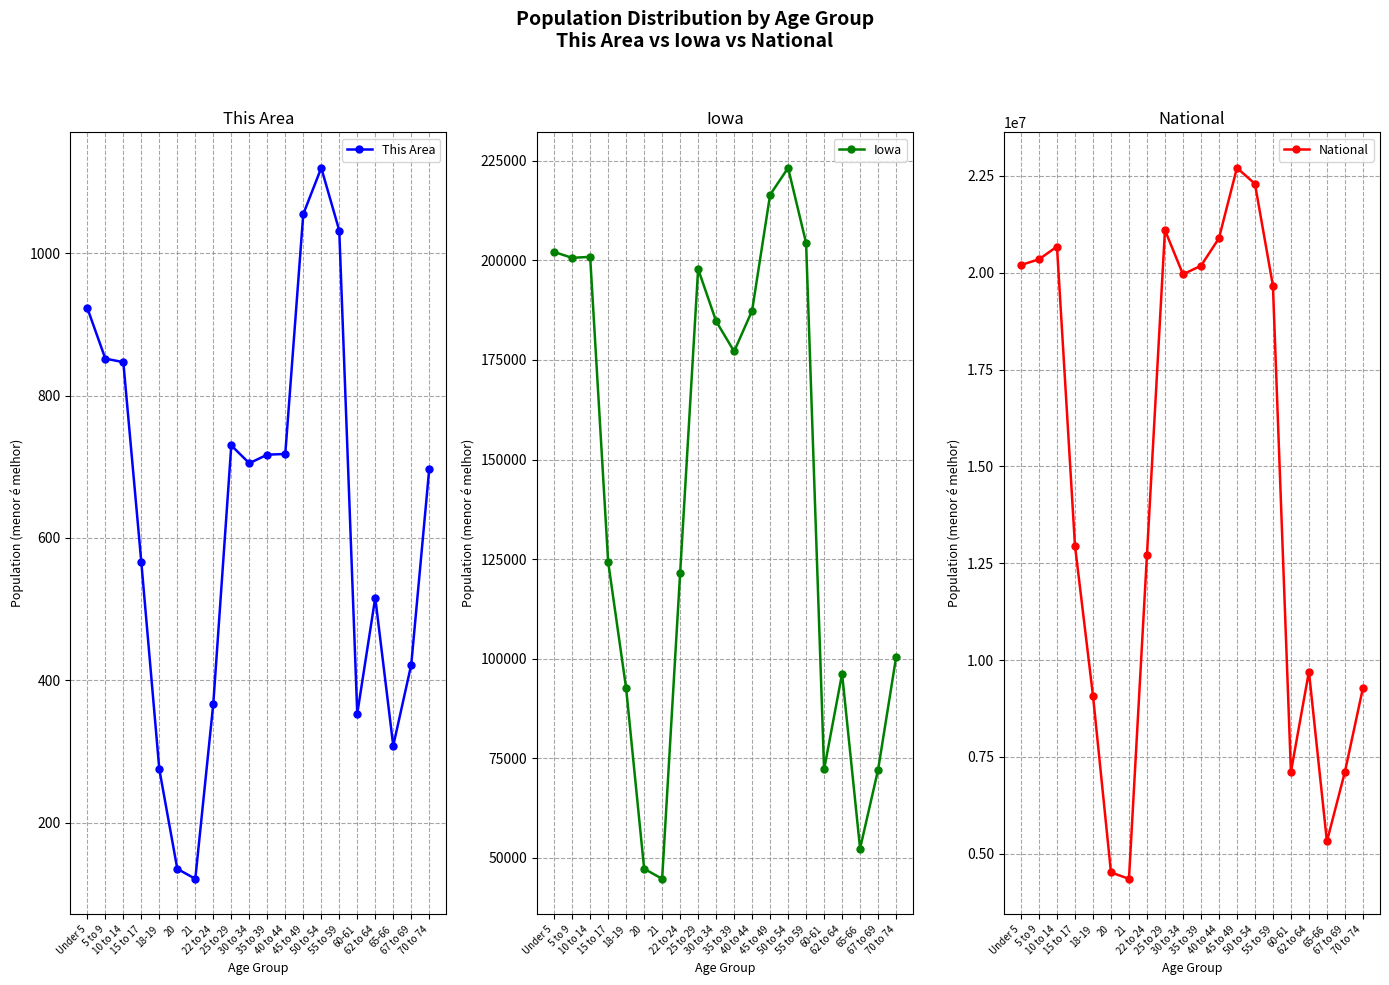

What are all the series names shown in the legend?

This Area, Iowa, National